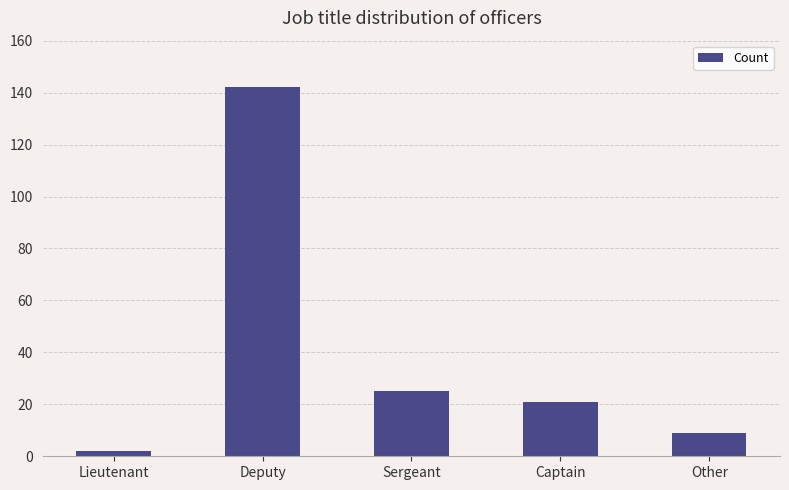

List the labels in order of value, largest first.

Deputy, Sergeant, Captain, Other, Lieutenant